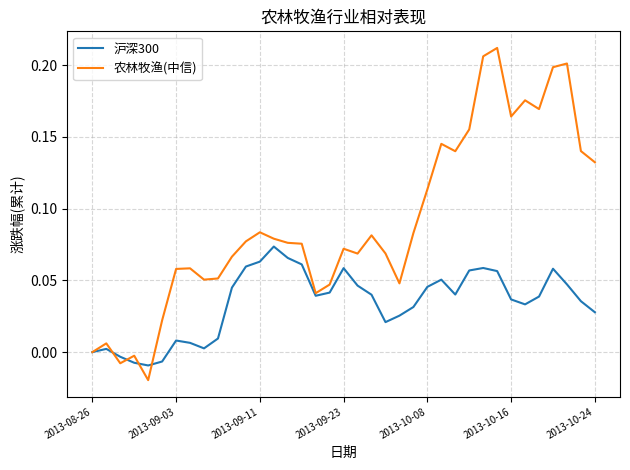

Which series has the largest range (max minus min)?

农林牧渔(中信)